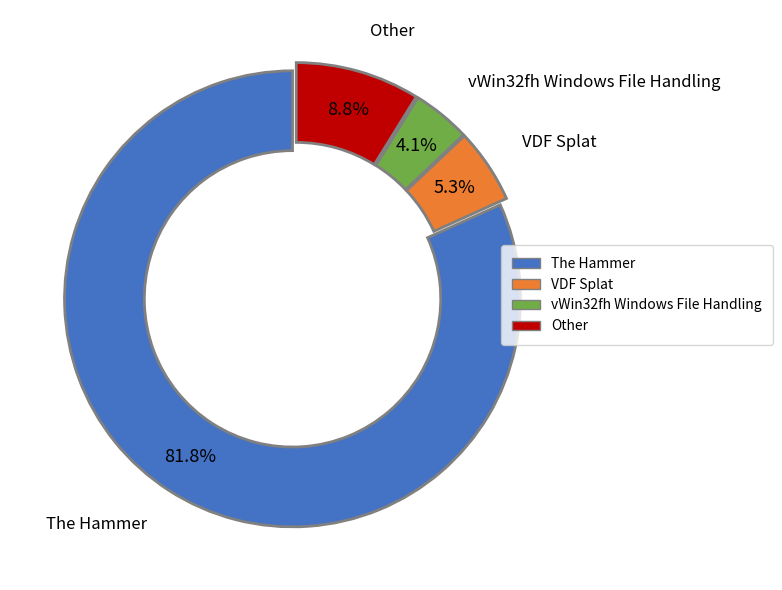

To the nearest percent, what is the difference between the largest and smallest slice percentages?

78%